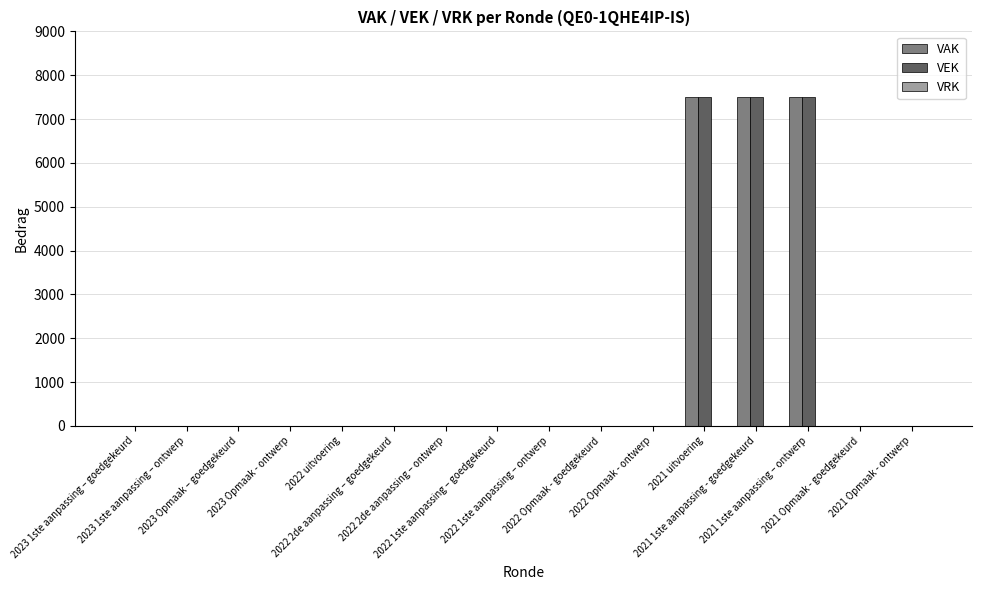

Are the bars horizontal?

No